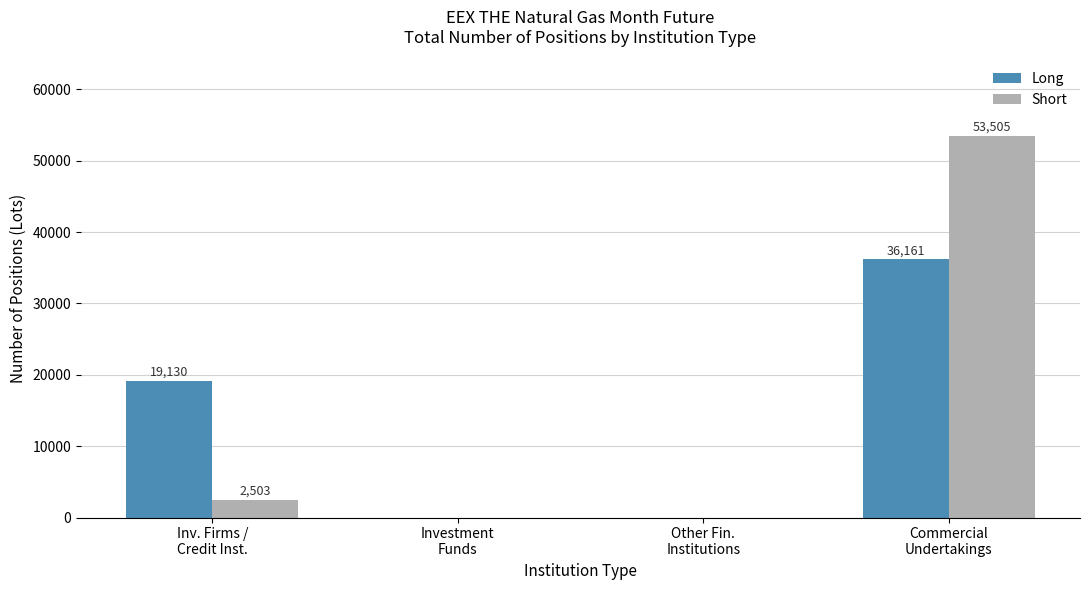

Which series has the largest total across all categories?

Short